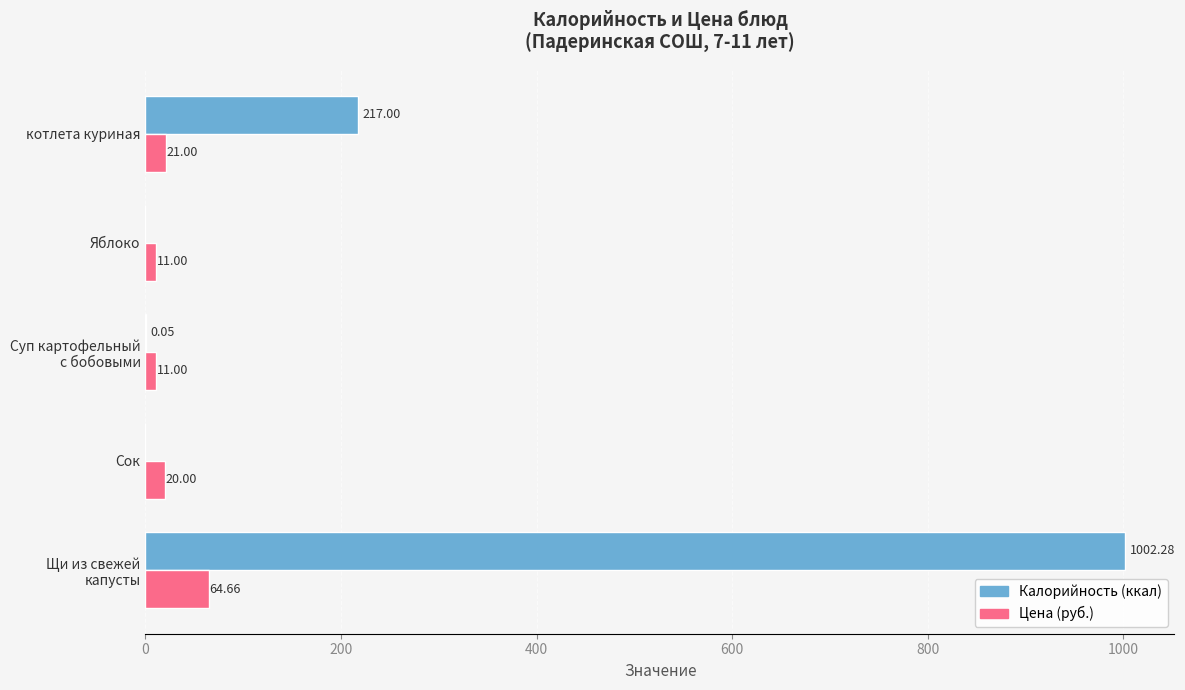

What is the total value across all series at котлета куриная?

238.0